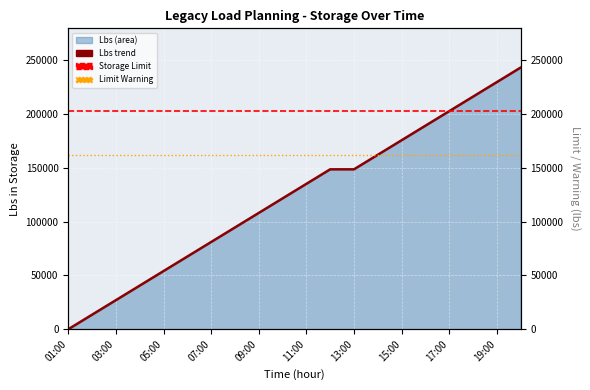

Is it true that Storage Limit equals 44226 at 11?

False